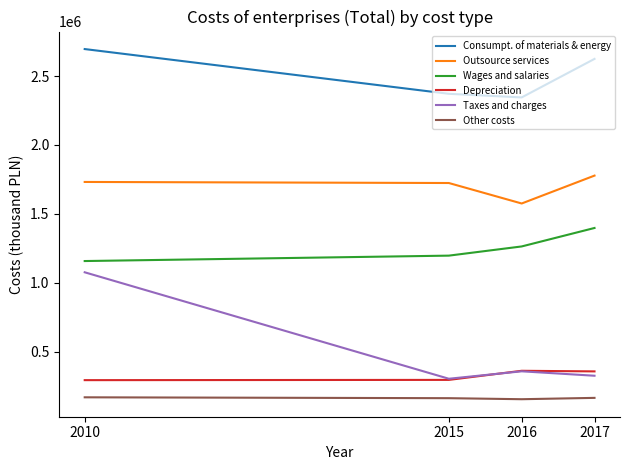

Is the value of Depreciation at 2015 greater than the value of Wages and salaries at 2010?

No